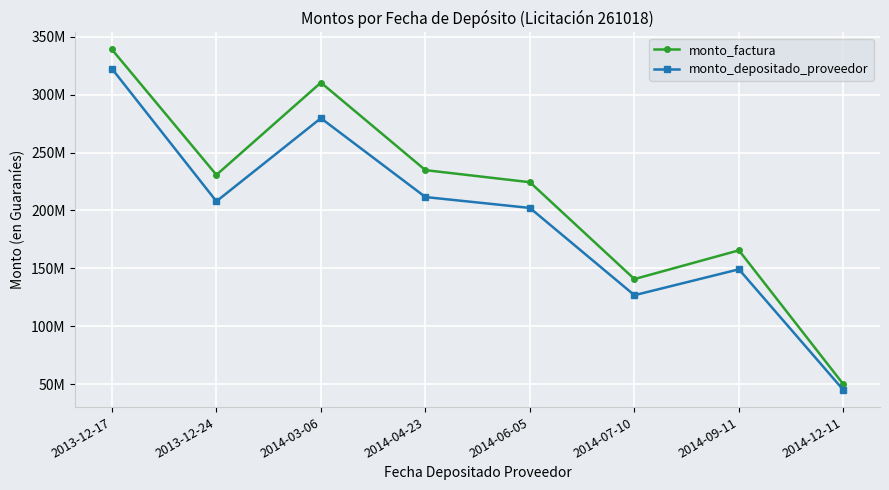

What is the label of the 4th point from the left?

2014-04-23